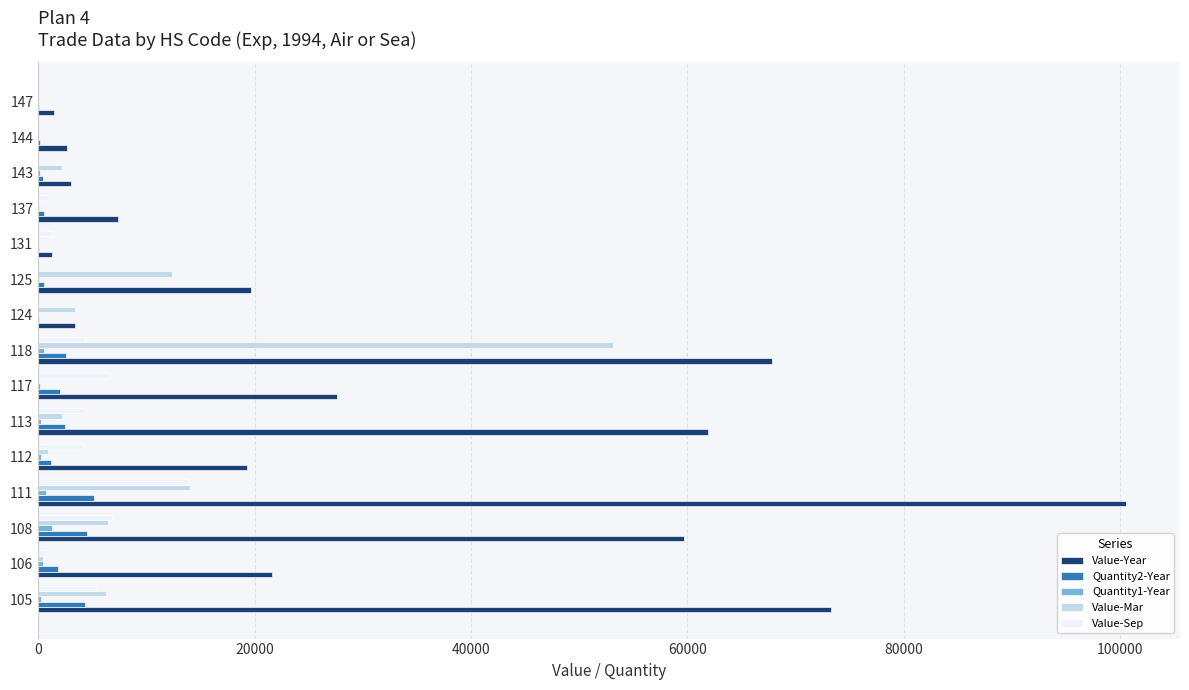

Is the value of Value-Year at 108 greater than the value of Value-Mar at 143?

Yes